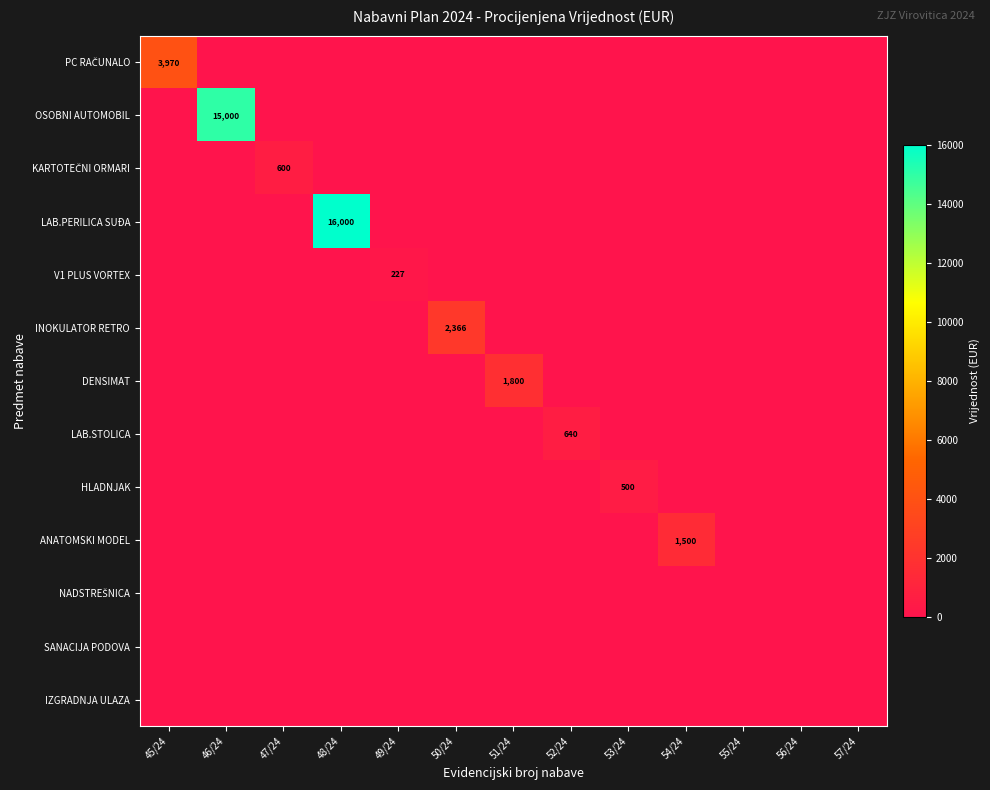

The V1 PLUS VORTEX series shows 227 at 49/24. True or false?

True